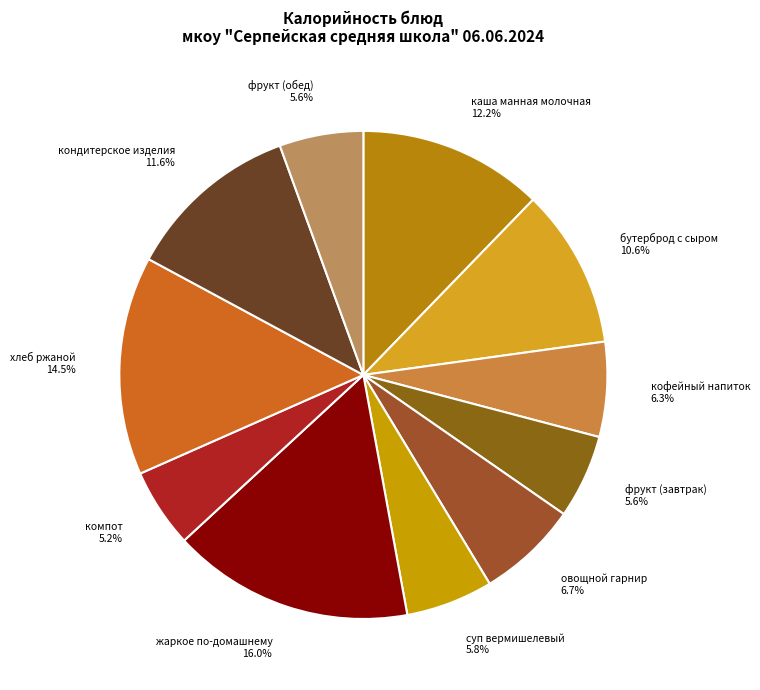

Is there any slice that represents more than half of the pie?

No